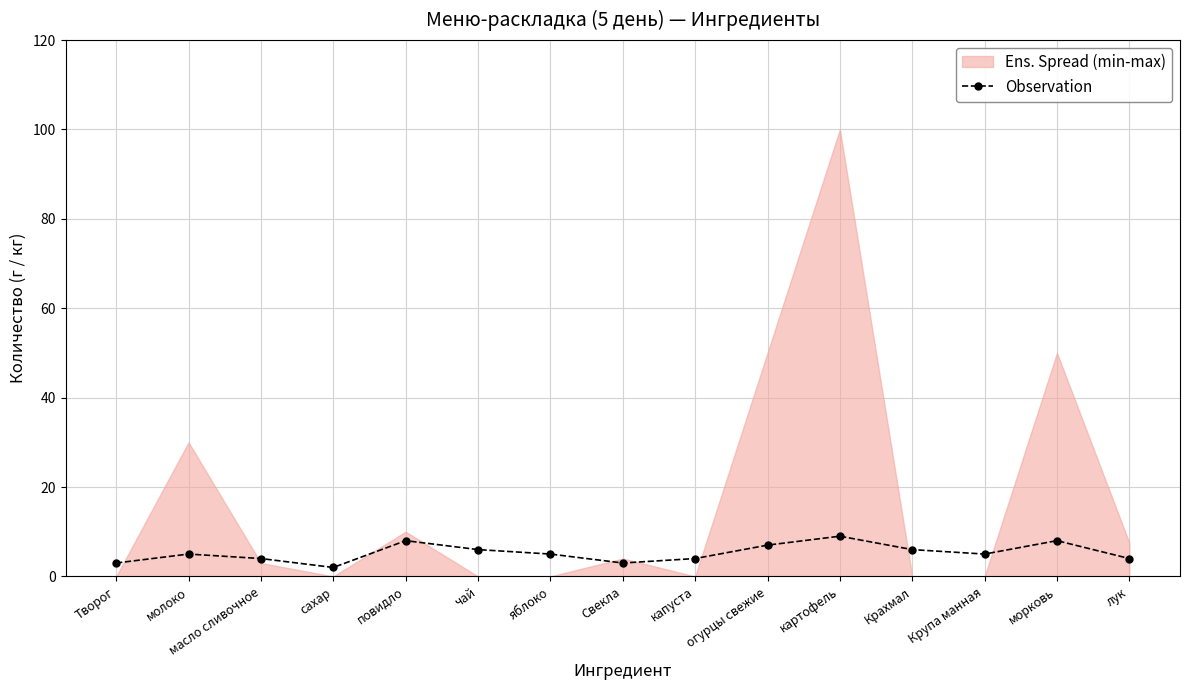

True or false: the data has more than 0 interior local peaks.

True